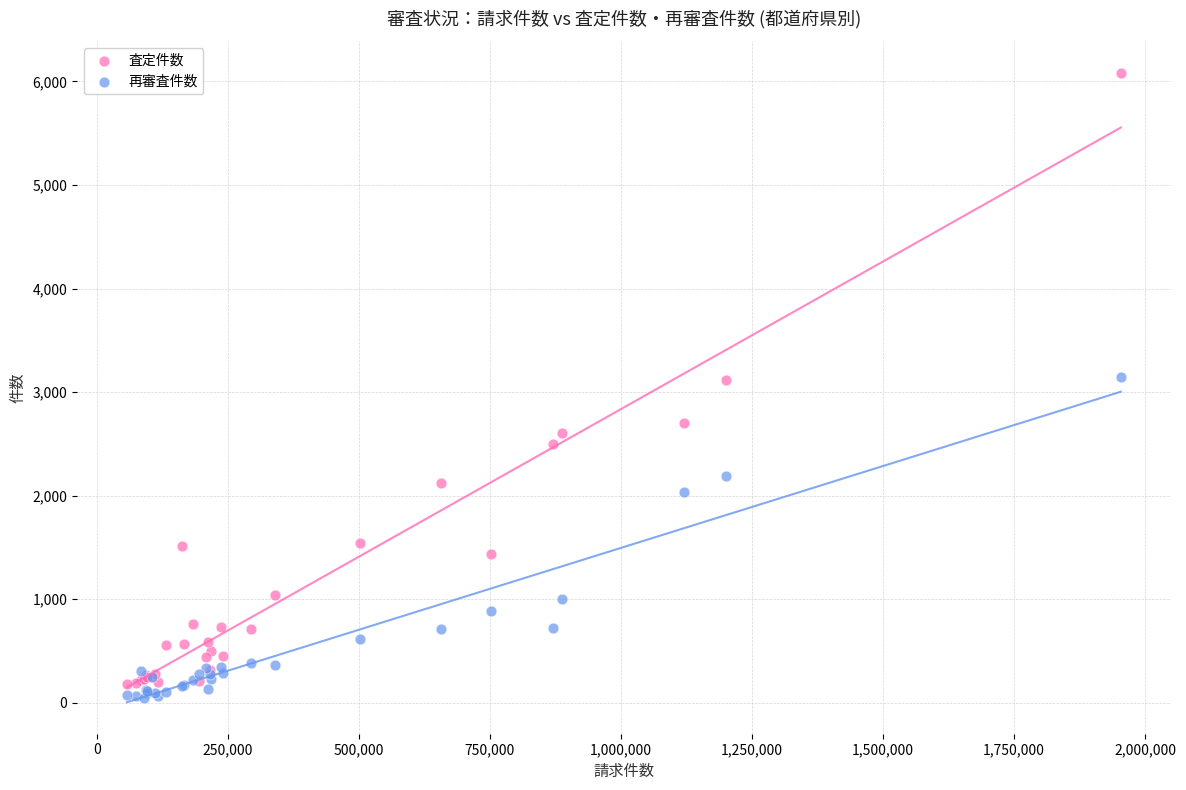

Which series has the widest spread of Y values?

査定件数